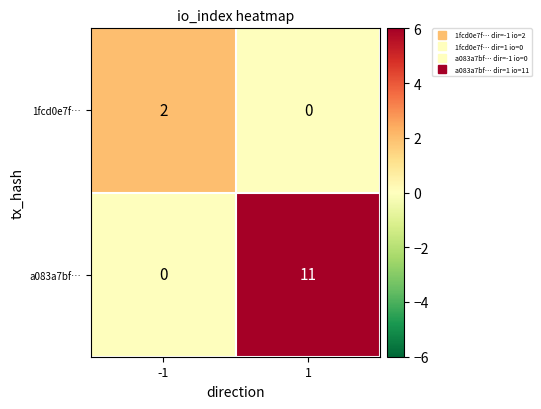

The a083a7bf… series shows -5 at -1. True or false?

False